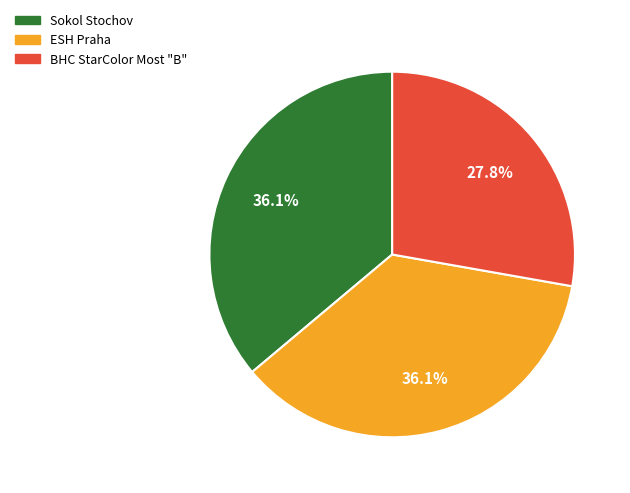

How many slices are in this pie chart?

3